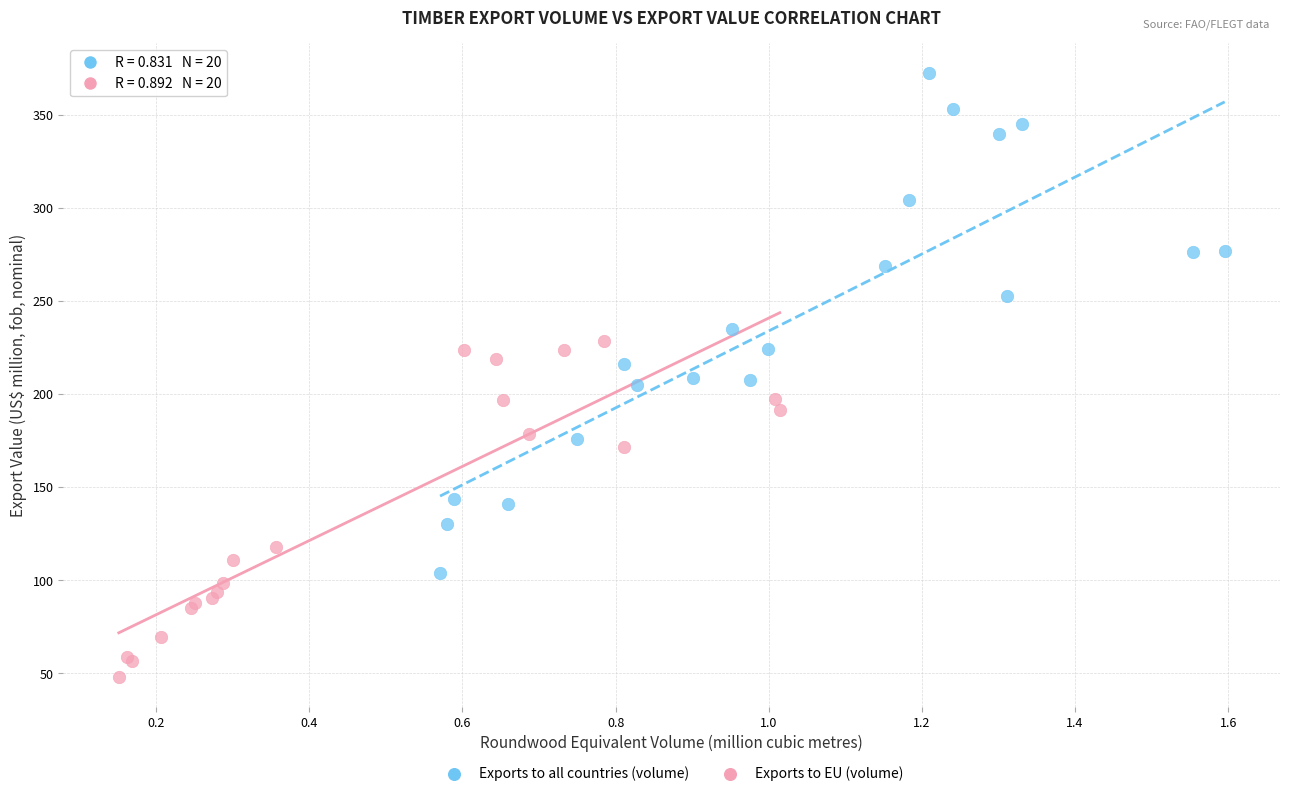

Which series reaches the maximum Y coordinate?

Exports to all countries (volume)